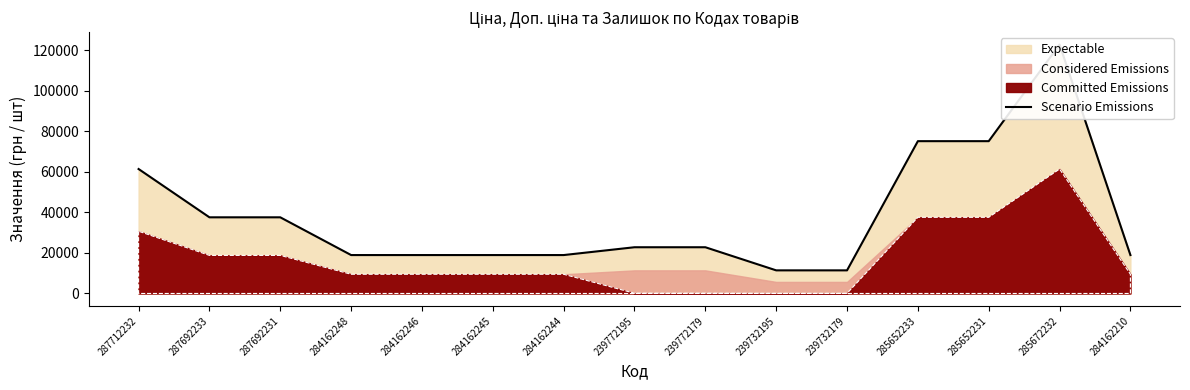

How many lines are shown in the chart?

1